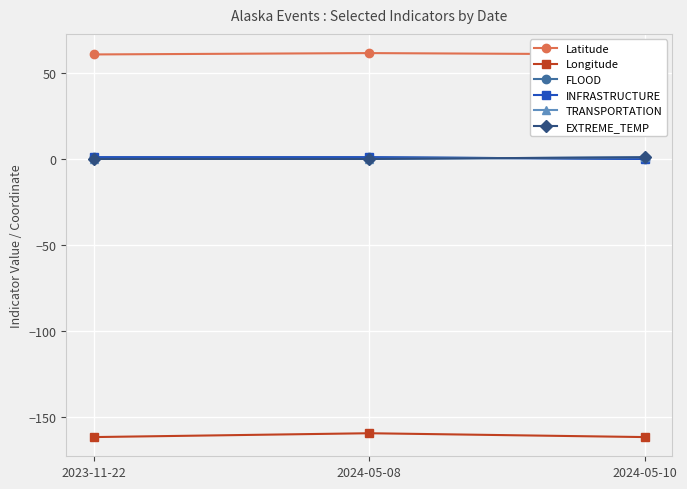

What is the total value across all series at 2024-05-08?

-95.9